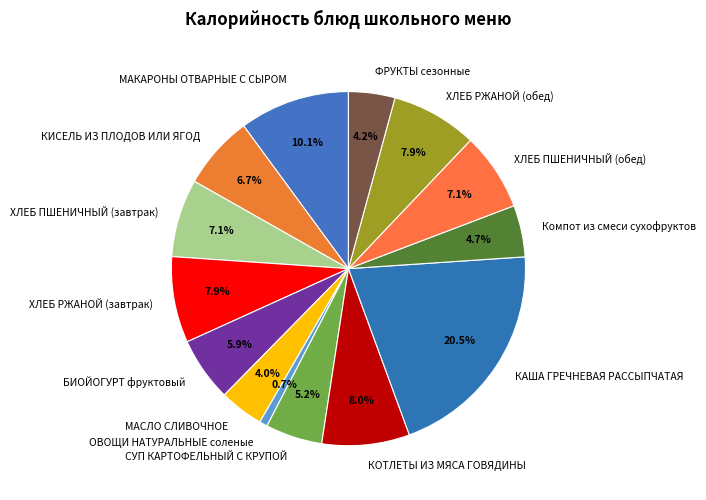

What percentage is NOT represented by МАСЛО СЛИВОЧНОЕ?

96.0%